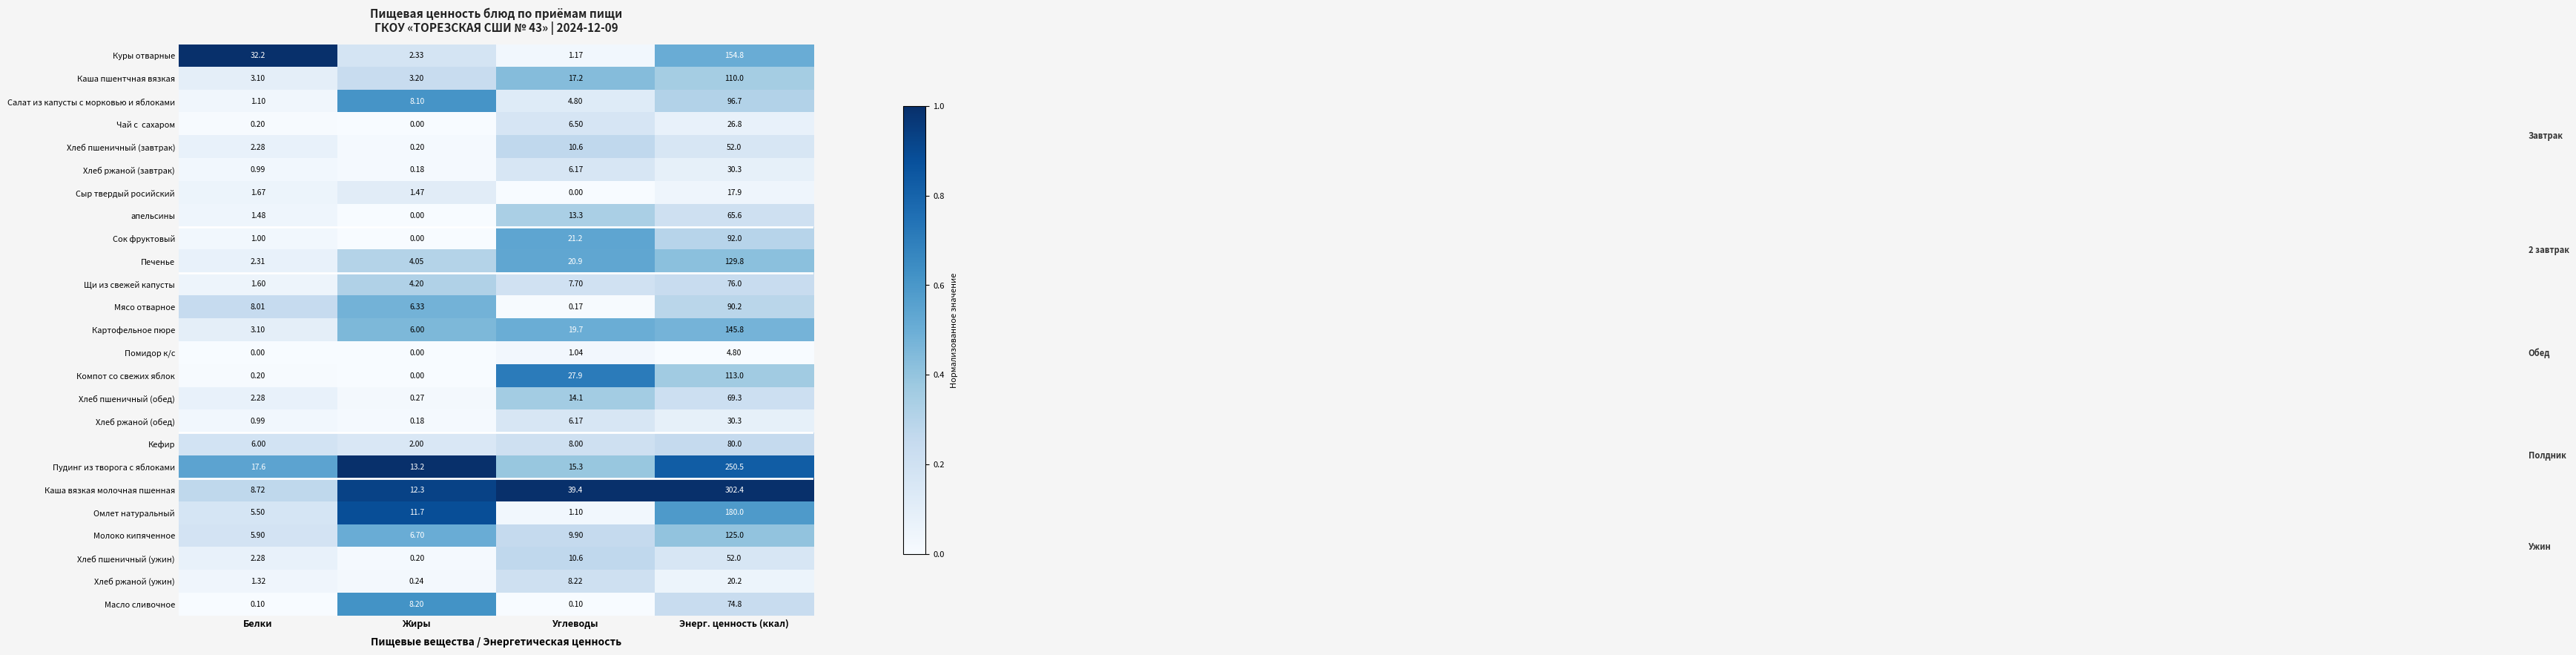

At which category does the chart reach its peak across all series?

Энерг. ценность (ккал)